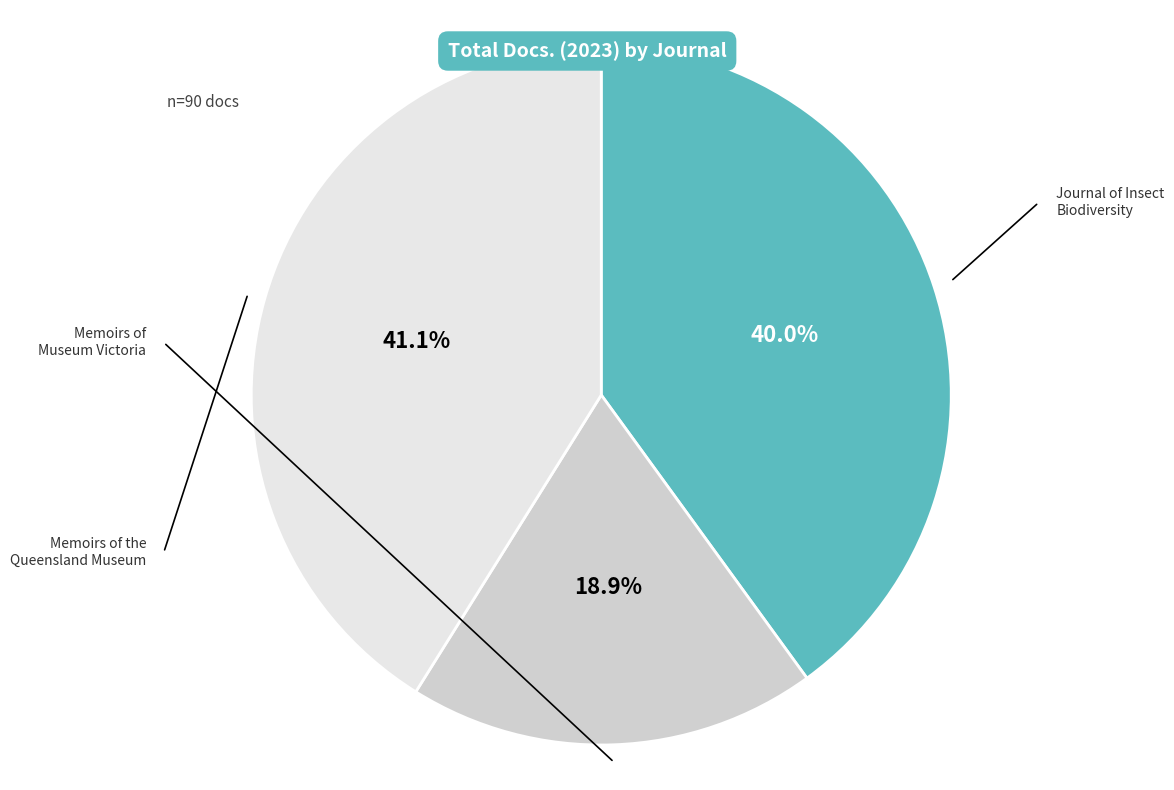

Does any single category account for the majority?

No